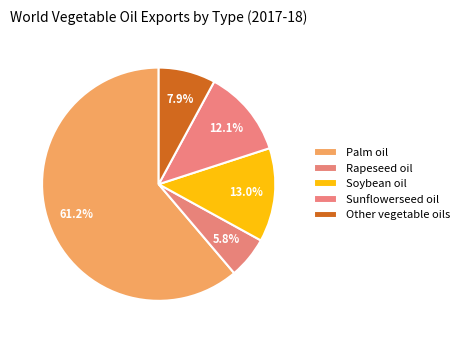

What is the smallest slice in the pie chart?

Rapeseed oil